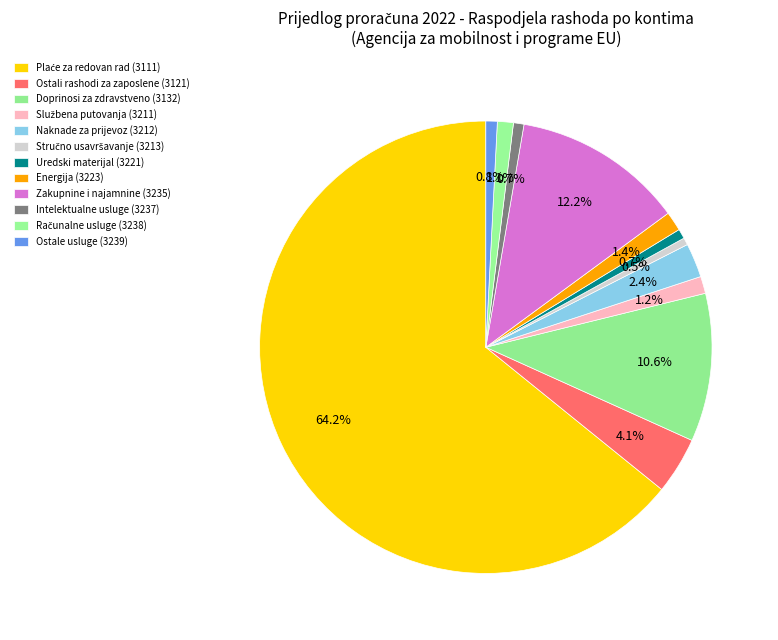

How many slices are in this pie chart?

12